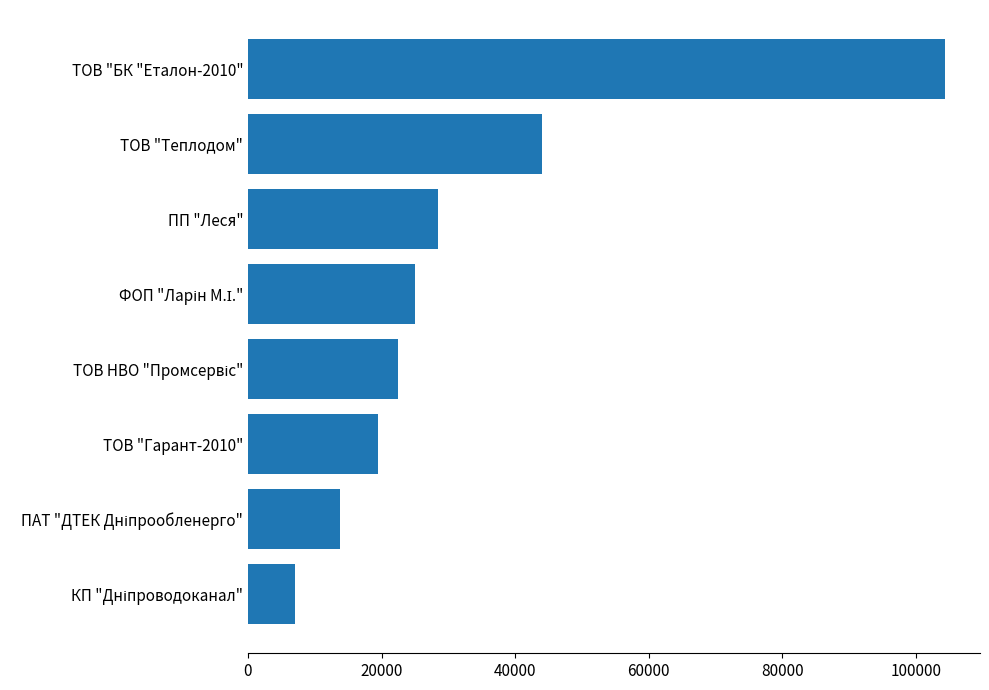

How many bars are there in total?

8